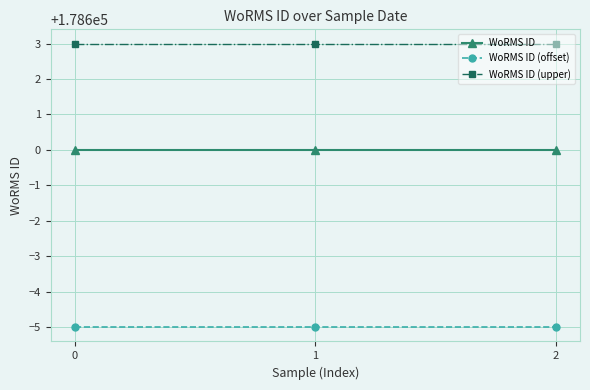

Reading right to left, extract all data points from this chart.

WoRMS ID: 178600	178600	178600
WoRMS ID (offset): 178595	178595	178595
WoRMS ID (upper): 178603	178603	178603